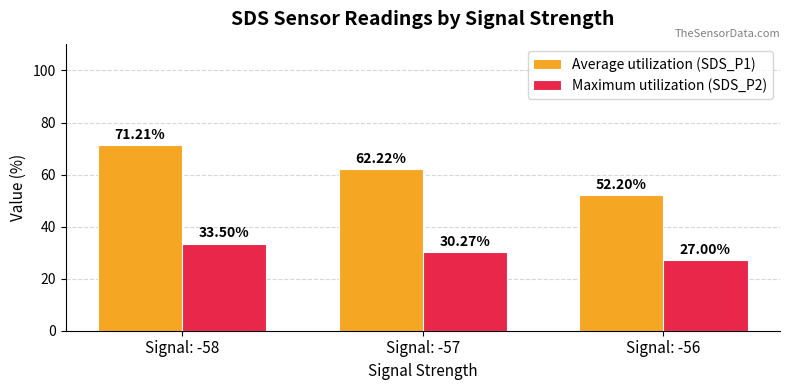

Is the value of Average utilization (SDS_P1) at Signal: -57 greater than the value of Maximum utilization (SDS_P2) at Signal: -56?

Yes